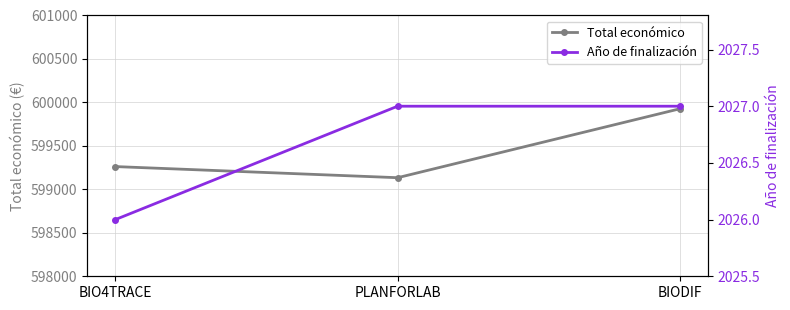

Which series has the largest range (max minus min)?

Total económico